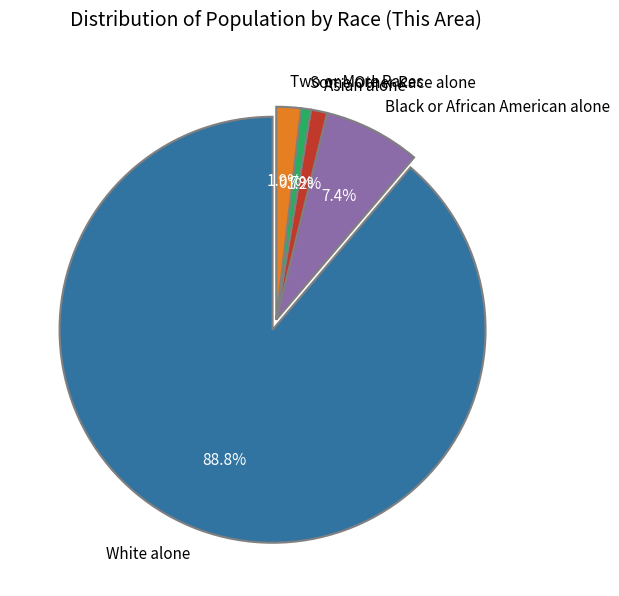

Which category has the biggest portion of the pie?

White alone